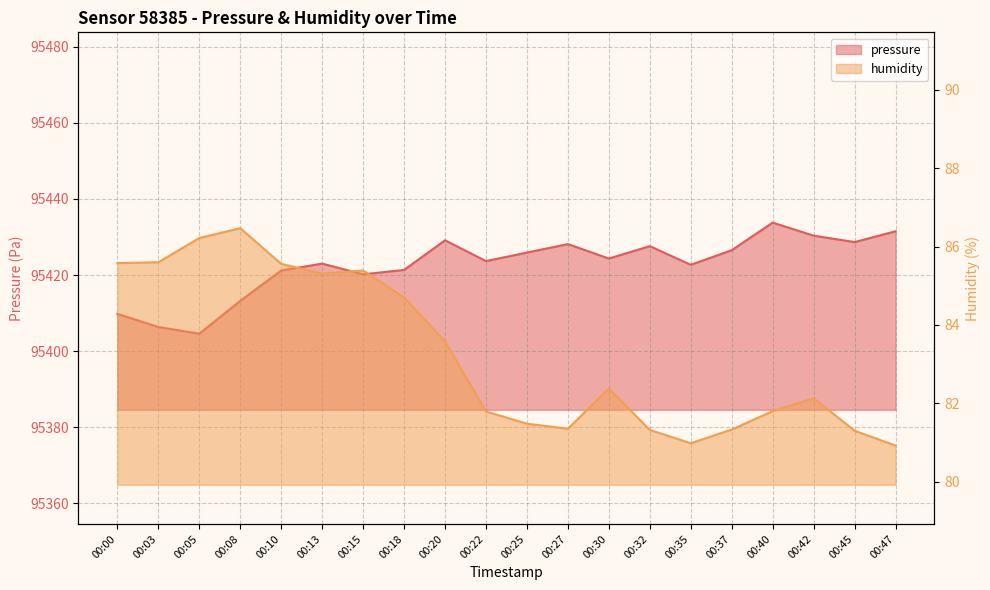

At which category is the sum across all series the highest?

00:40